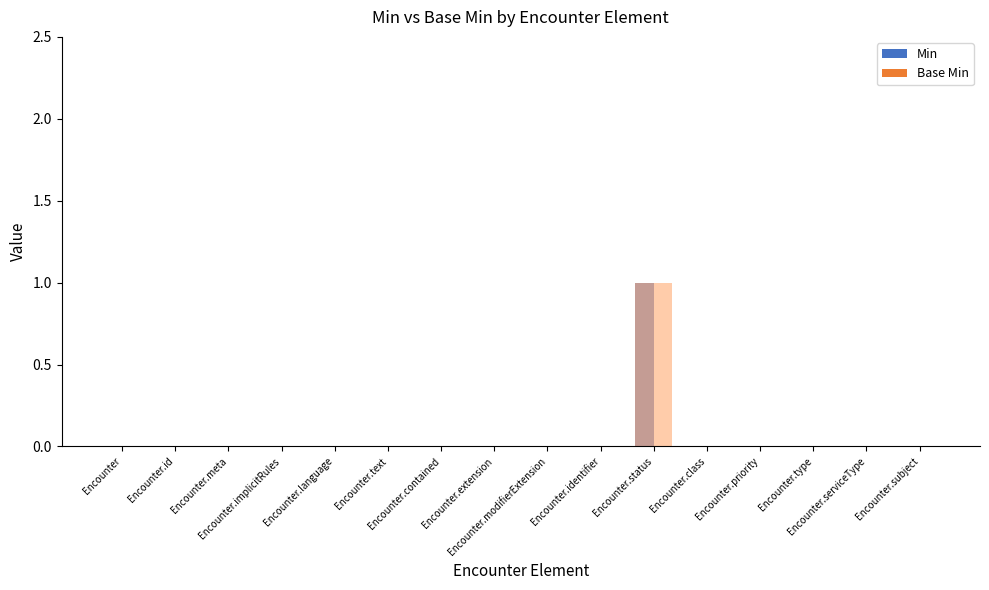

Reading left to right, transcribe all the data shown in this chart.

Min: Encounter=0	Encounter.id=0	Encounter.meta=0	Encounter.implicitRules=0	Encounter.language=0	Encounter.text=0	Encounter.contained=0	Encounter.extension=0	Encounter.modifierExtension=0	Encounter.identifier=0	Encounter.status=1	Encounter.class=0	Encounter.priority=0	Encounter.type=0	Encounter.serviceType=0	Encounter.subject=0
Base Min: Encounter=0	Encounter.id=0	Encounter.meta=0	Encounter.implicitRules=0	Encounter.language=0	Encounter.text=0	Encounter.contained=0	Encounter.extension=0	Encounter.modifierExtension=0	Encounter.identifier=0	Encounter.status=1	Encounter.class=0	Encounter.priority=0	Encounter.type=0	Encounter.serviceType=0	Encounter.subject=0